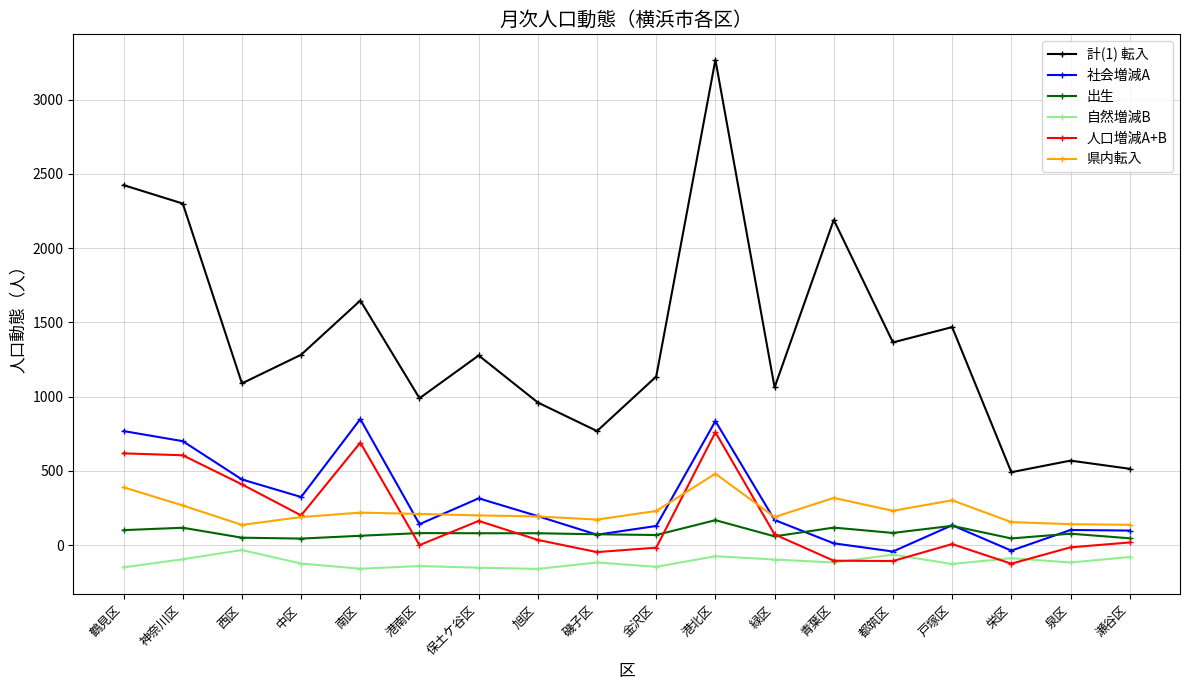

What is the difference between the 出生 values at 保土ケ谷区 and 都筑区?

2